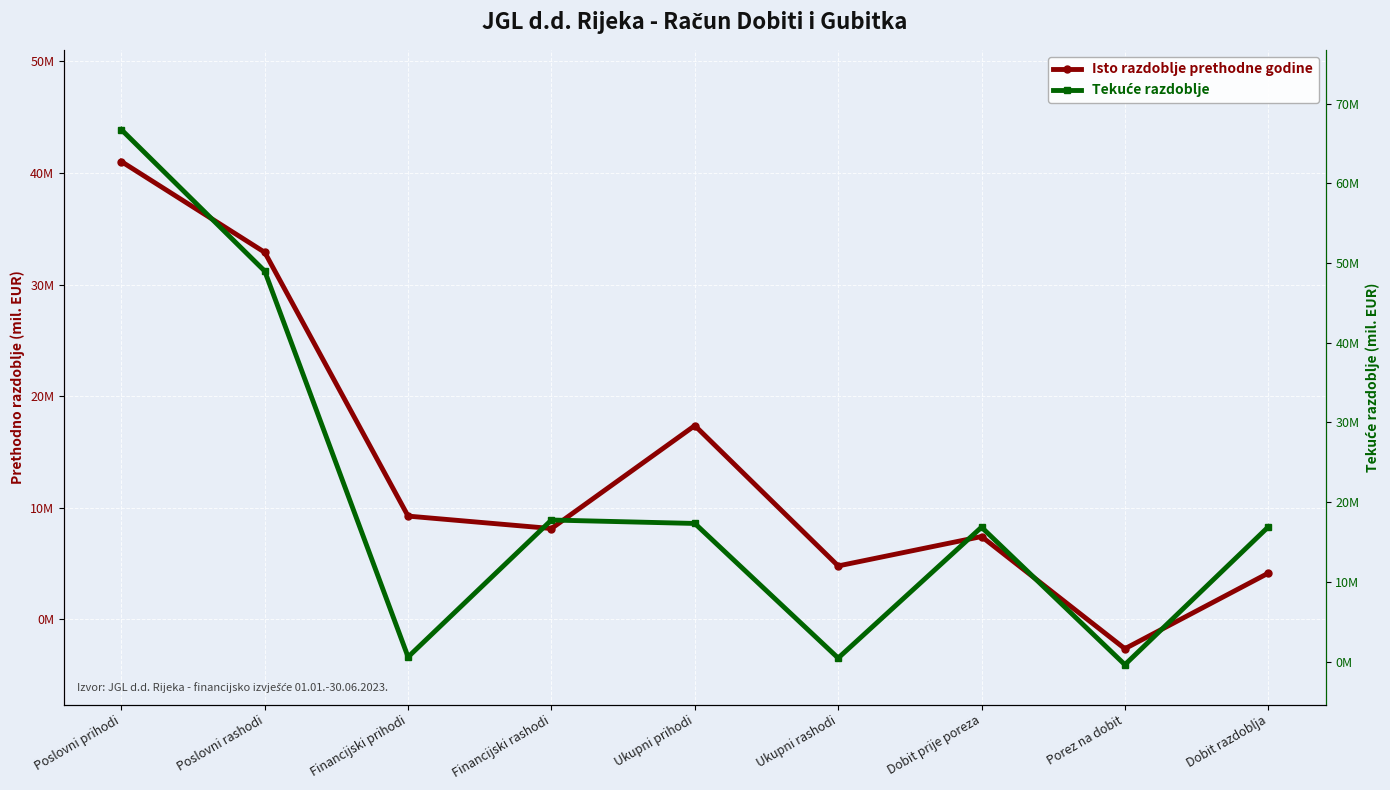

How many intersections are there between Isto razdoblje prethodne godine and Tekuće razdoblje?

4